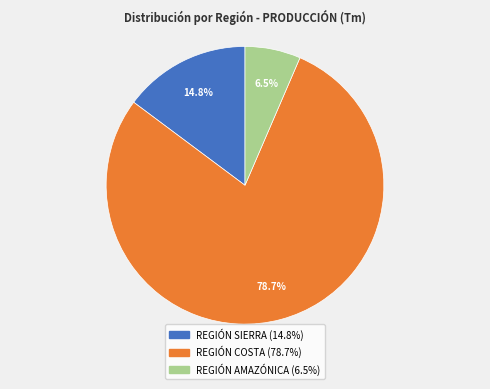

True or false: REGIÓN SIERRA accounts for 15% of the total.

True